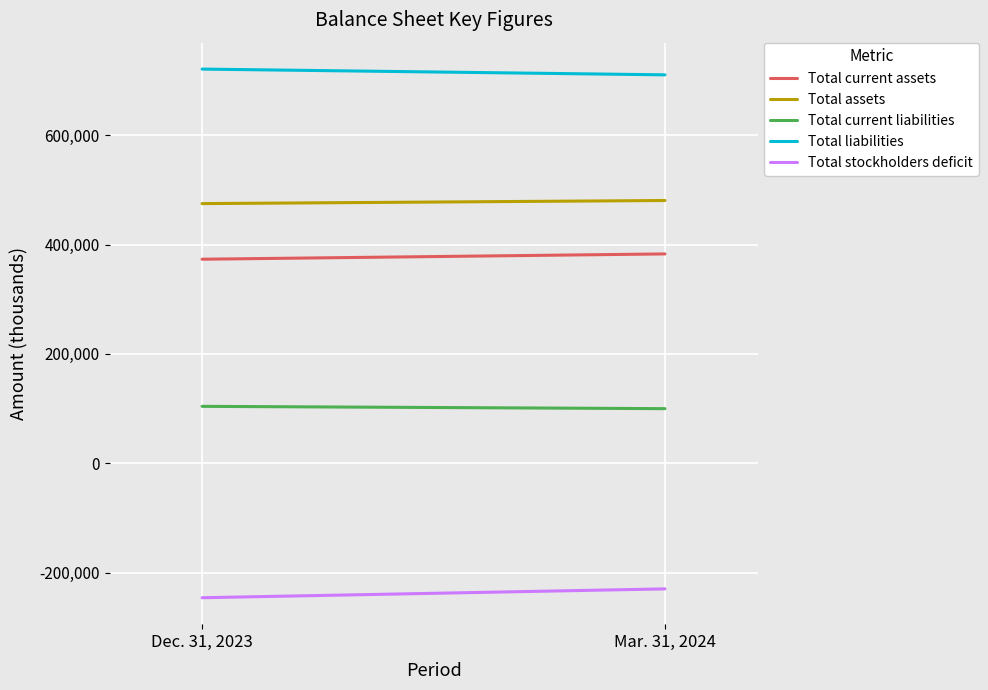

The value of Total current assets at Dec. 31, 2023 is 255526. True or false?

False